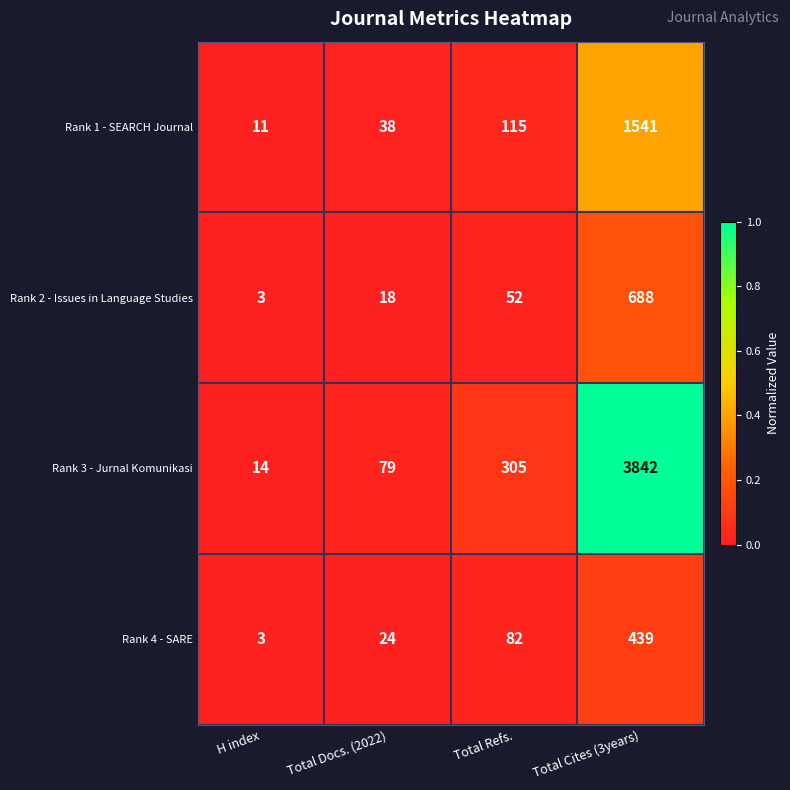

What is the difference between the second highest and minimum values in the Rank 1 - SEARCH Journal series?

104